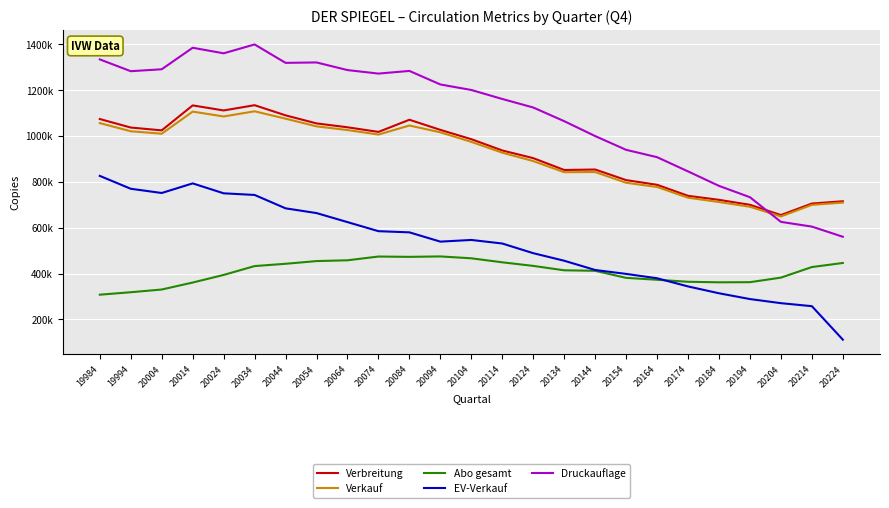

What is the difference between the maximum and minimum values in the Verkauf series?

458848